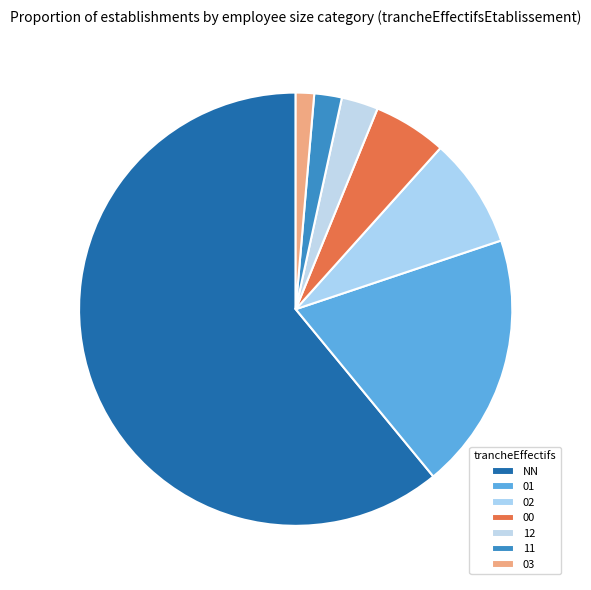

Rank the categories by value from lowest to highest.

03, 11, 12, 00, 02, 01, NN